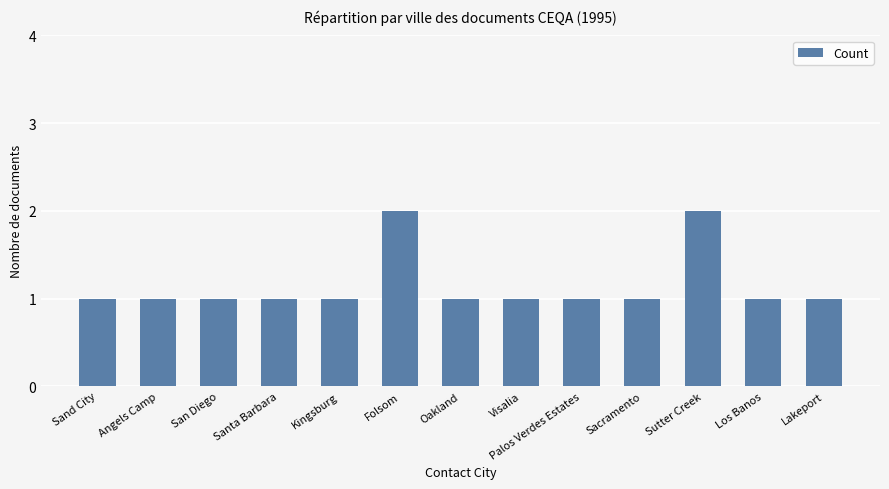

Does the chart contain stacked bars?

No